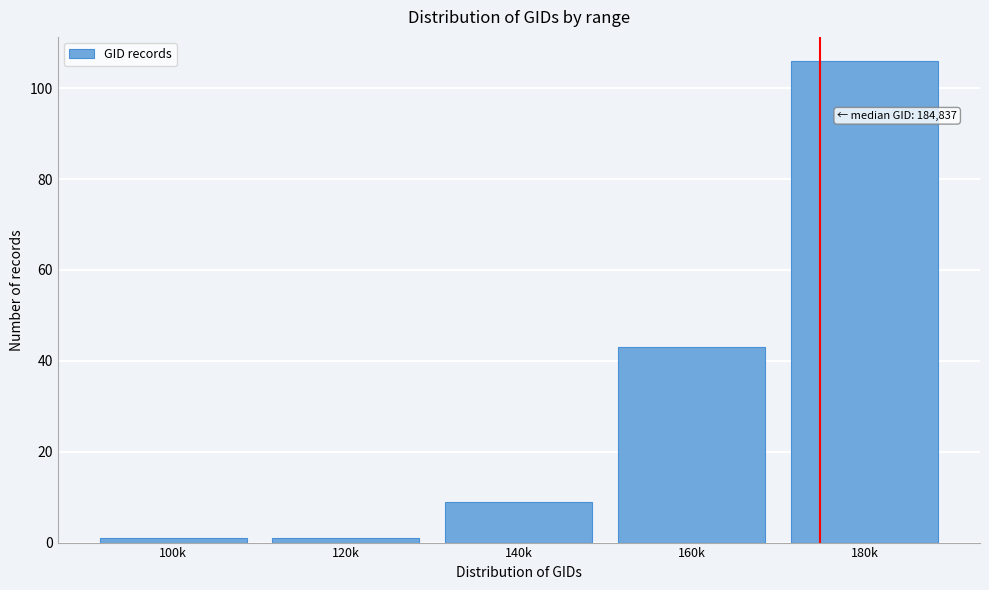

Reading left to right, extract all data points from this chart.

100k=1	120k=1	140k=9	160k=43	180k=106